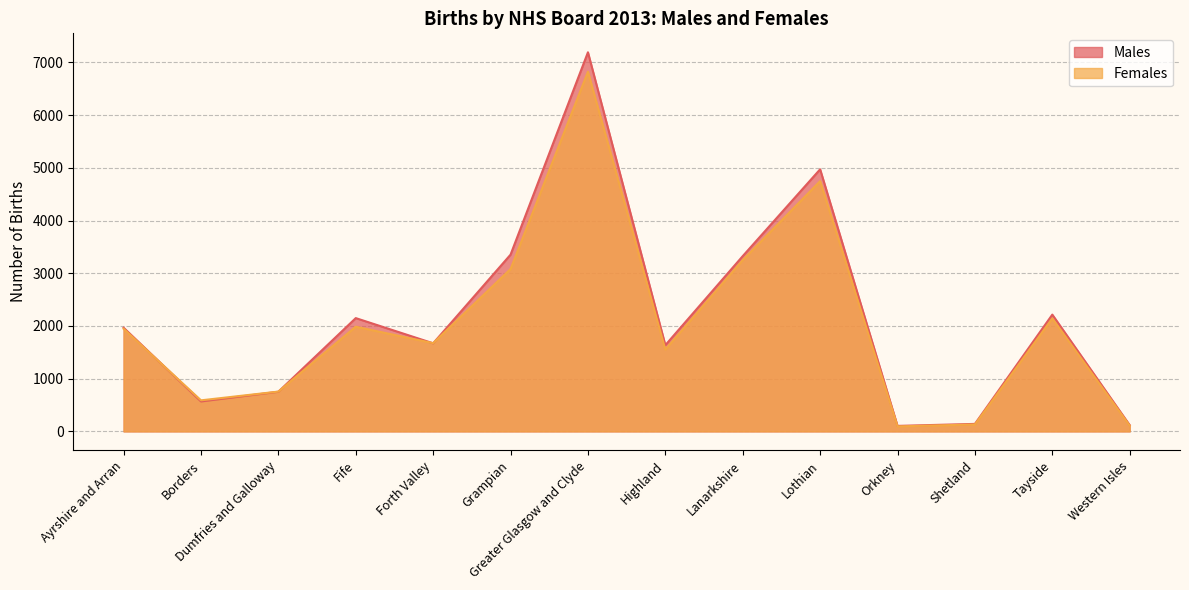

How many interior local peaks does the Males series have?

4